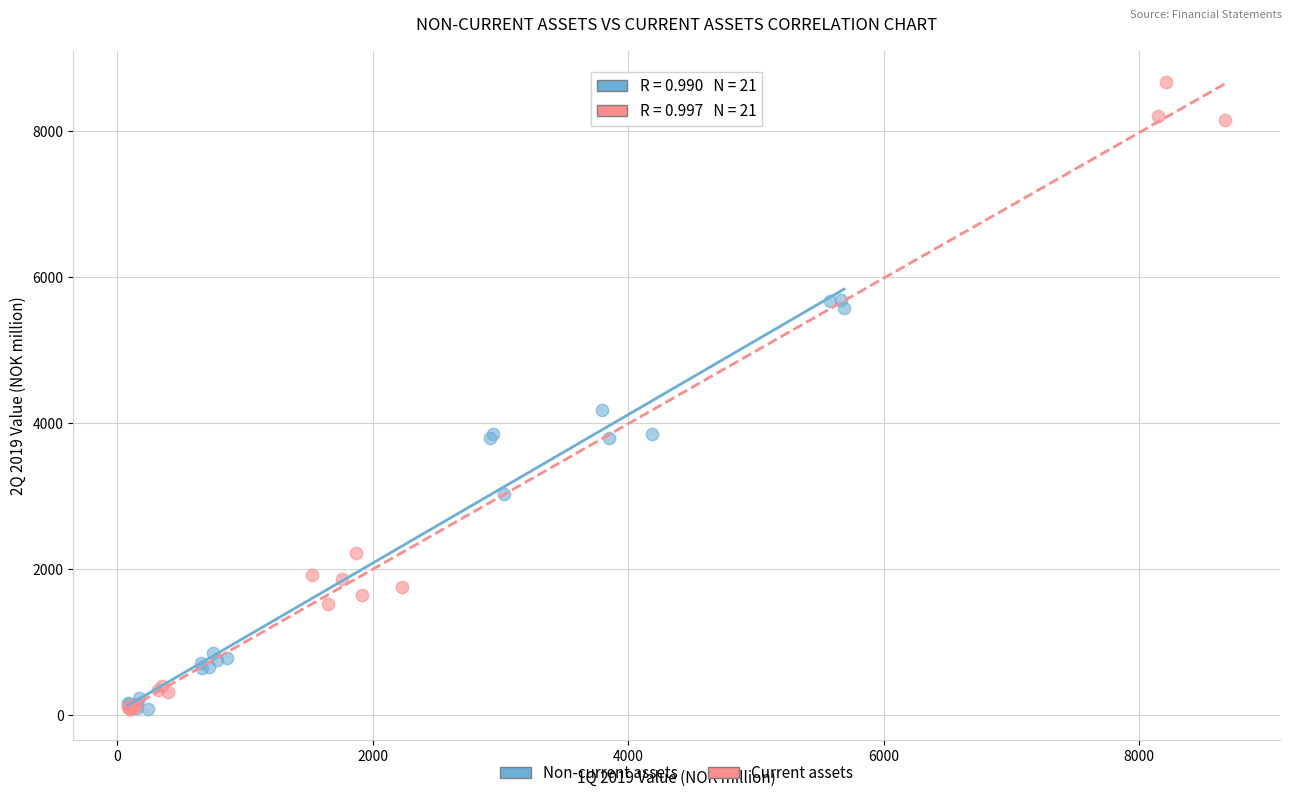

Which series reaches the maximum Y coordinate?

Current assets